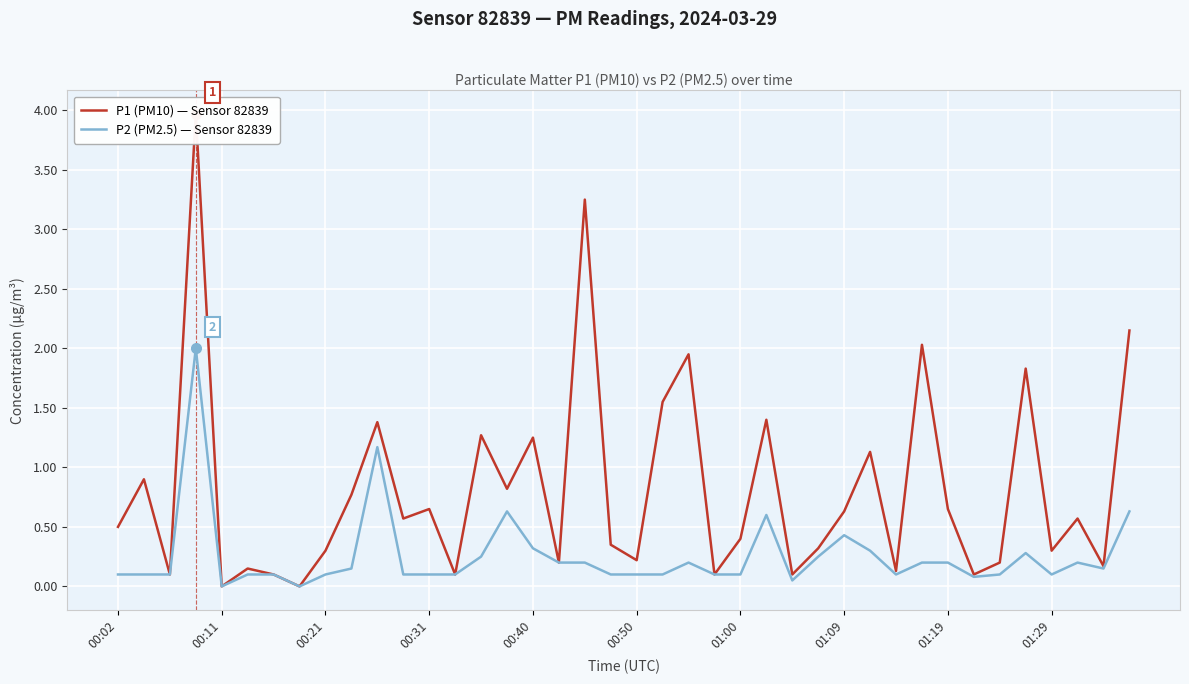

Reading right to left, list all the values displayed in this chart.

P1 (PM10) — Sensor 82839: 2.1	0.2	0.6	0.3	1.8	0.2	0.1	0.7	2.0	0.1	1.1	0.6	0.3	0.1	1.4	0.4	0.1	1.9	1.6	0.2	0.3	3.2	0.2	1.2	0.8	1.3	0.1	0.7	0.6	1.4	0.8	0.3	0.0	0.1	0.1	0.0	4.0	0.1	0.9	0.5
P2 (PM2.5) — Sensor 82839: 0.6	0.1	0.2	0.1	0.3	0.1	0.1	0.2	0.2	0.1	0.3	0.4	0.2	0.1	0.6	0.1	0.1	0.2	0.1	0.1	0.1	0.2	0.2	0.3	0.6	0.2	0.1	0.1	0.1	1.2	0.1	0.1	0.0	0.1	0.1	0.0	2.0	0.1	0.1	0.1